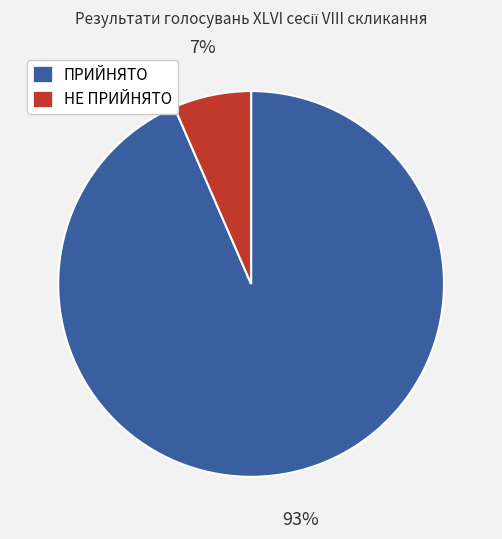

Count the number of slices in the pie.

2